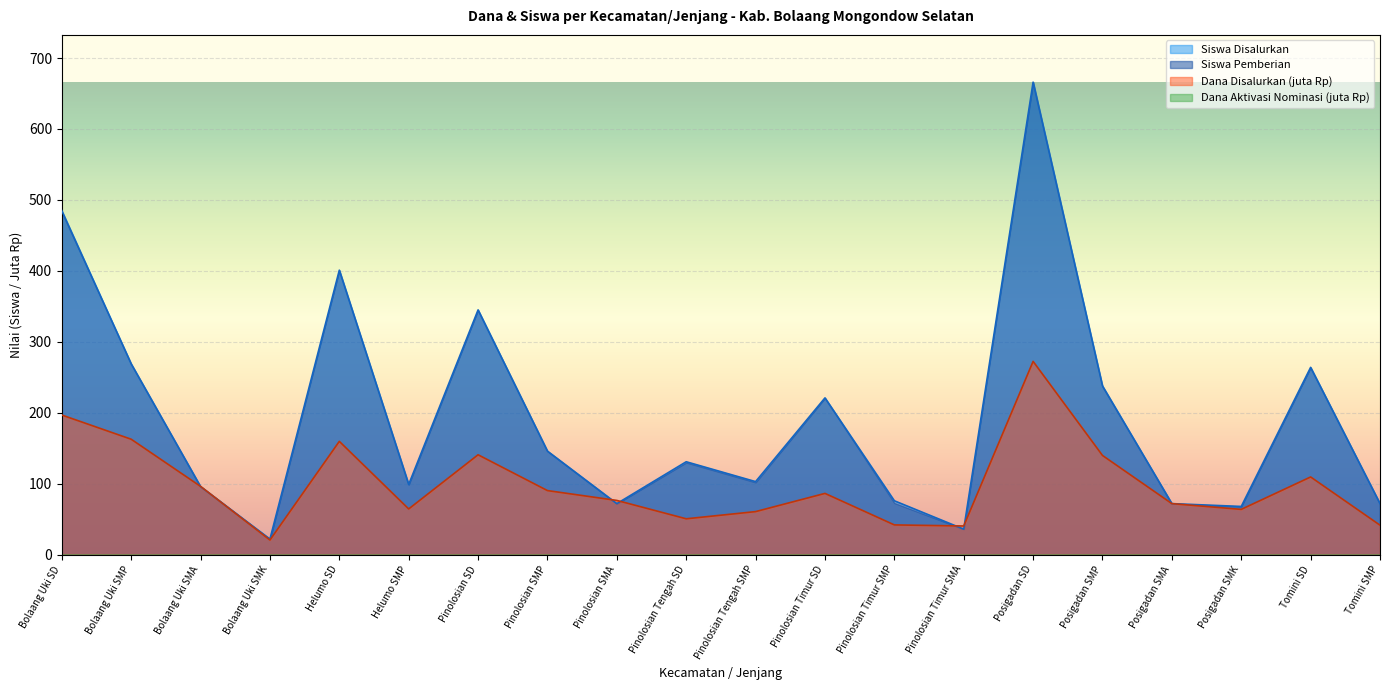

At which category does the chart reach its minimum across all series?

Bolaang Uki SMK